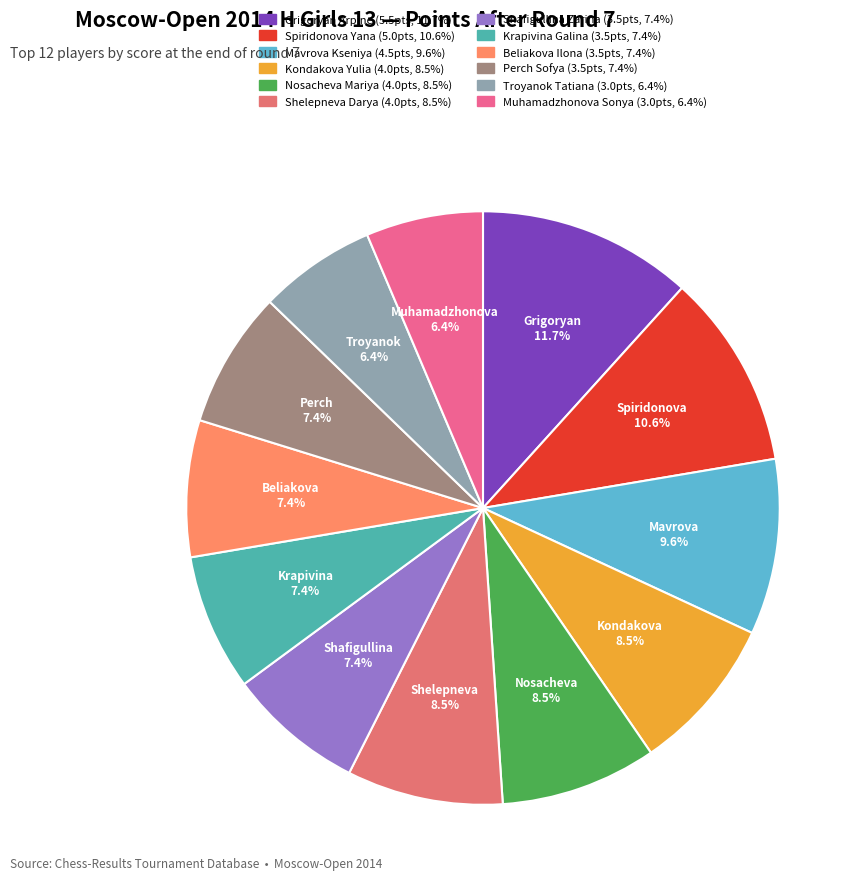

Count the number of slices in the pie.

12